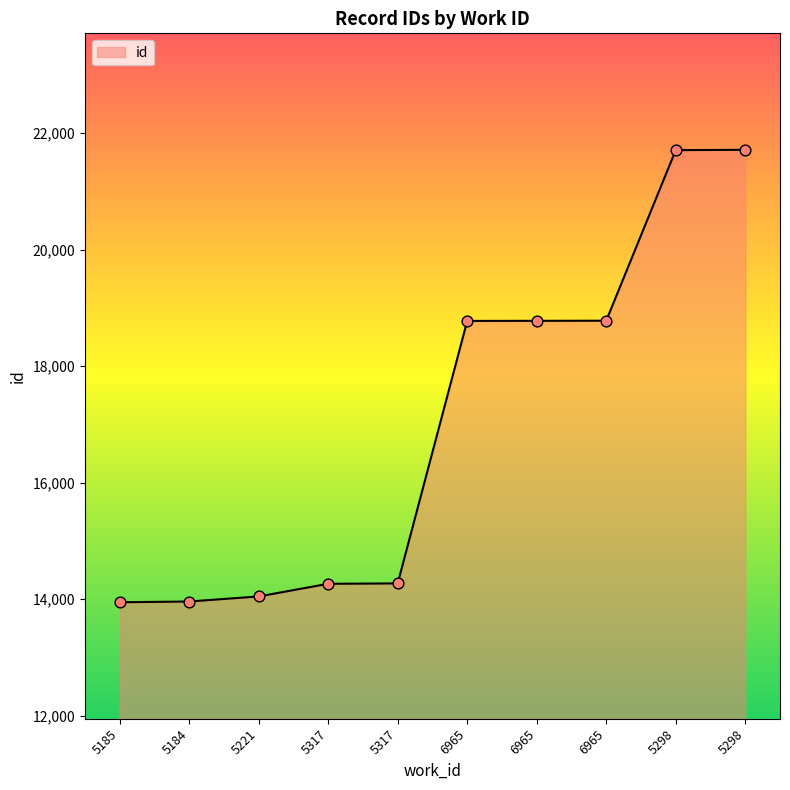

Is this an area chart (filled region under the line)?

Yes